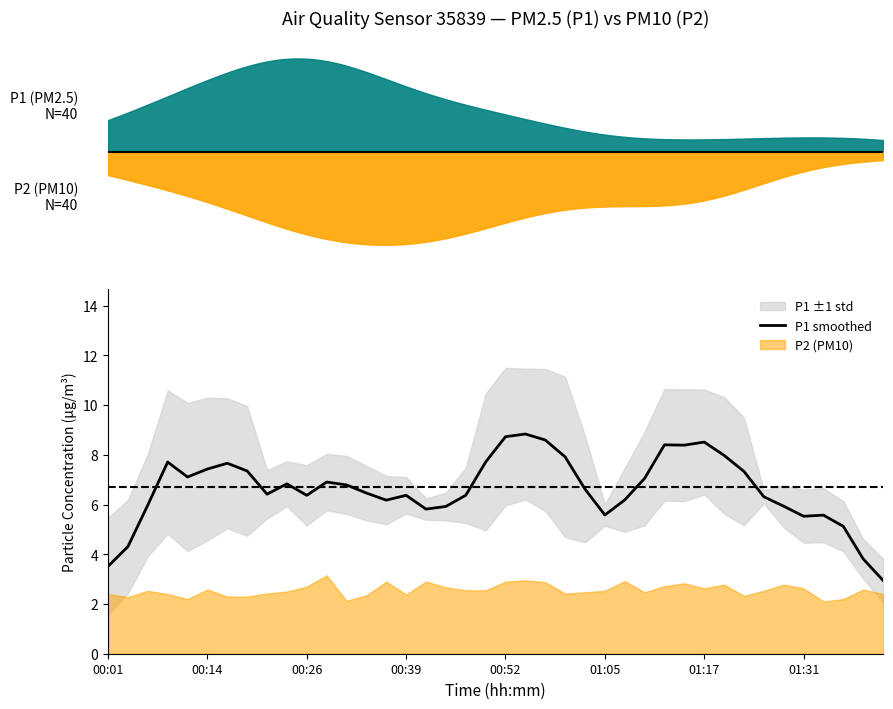

What is the sum of all values?

264.6